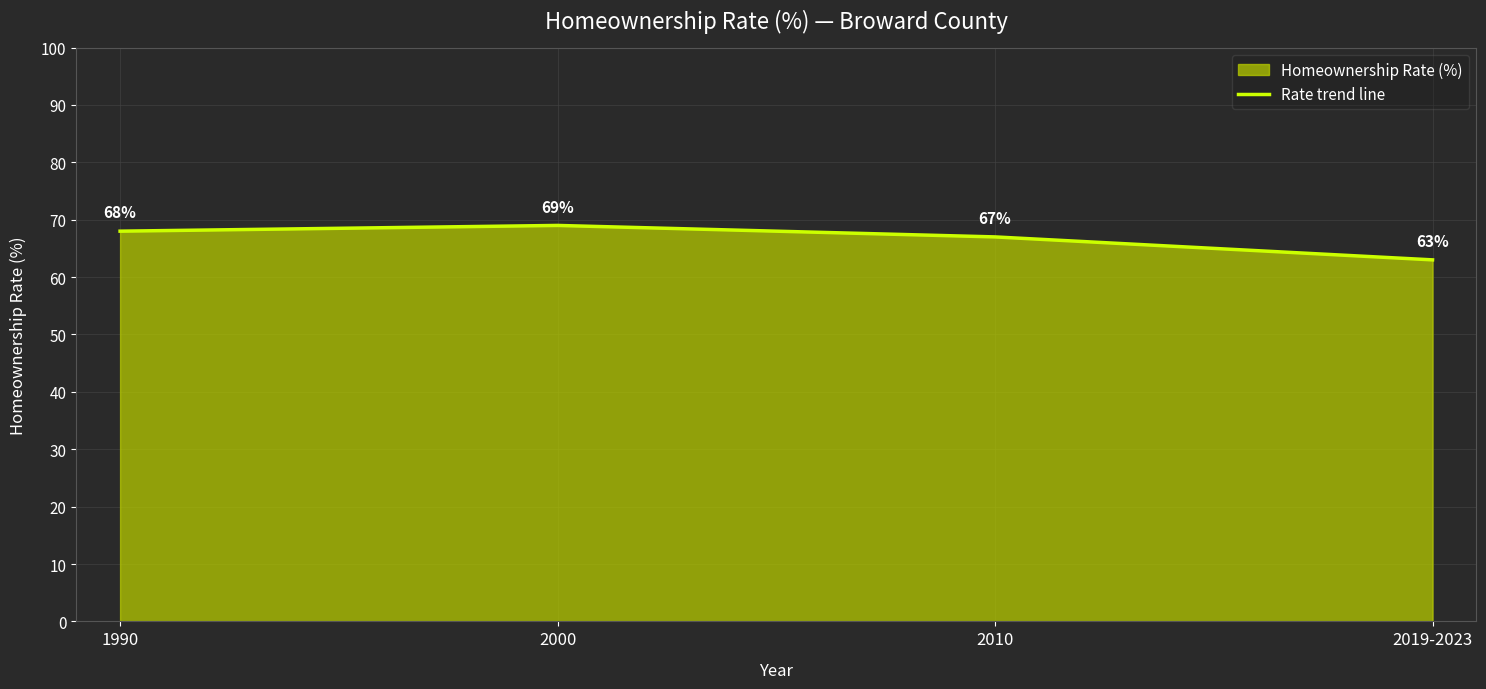

What is the difference between the maximum and second lowest values?

2